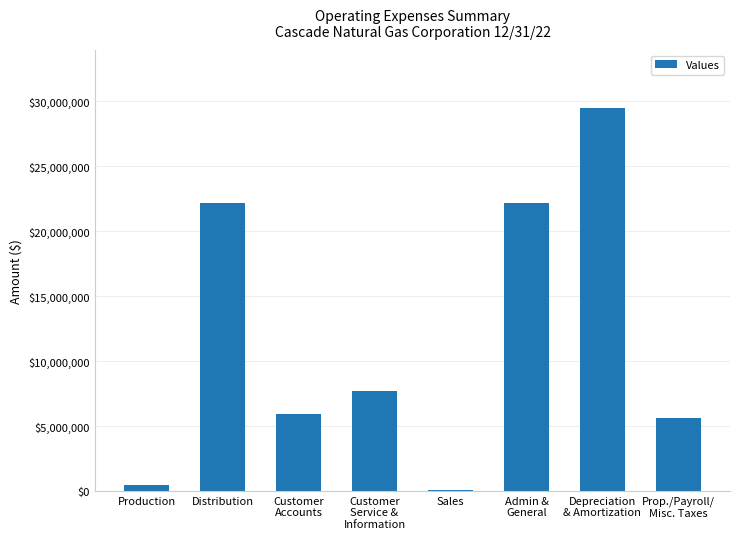

Which category has the highest value across all series?

Depreciation
& Amortization